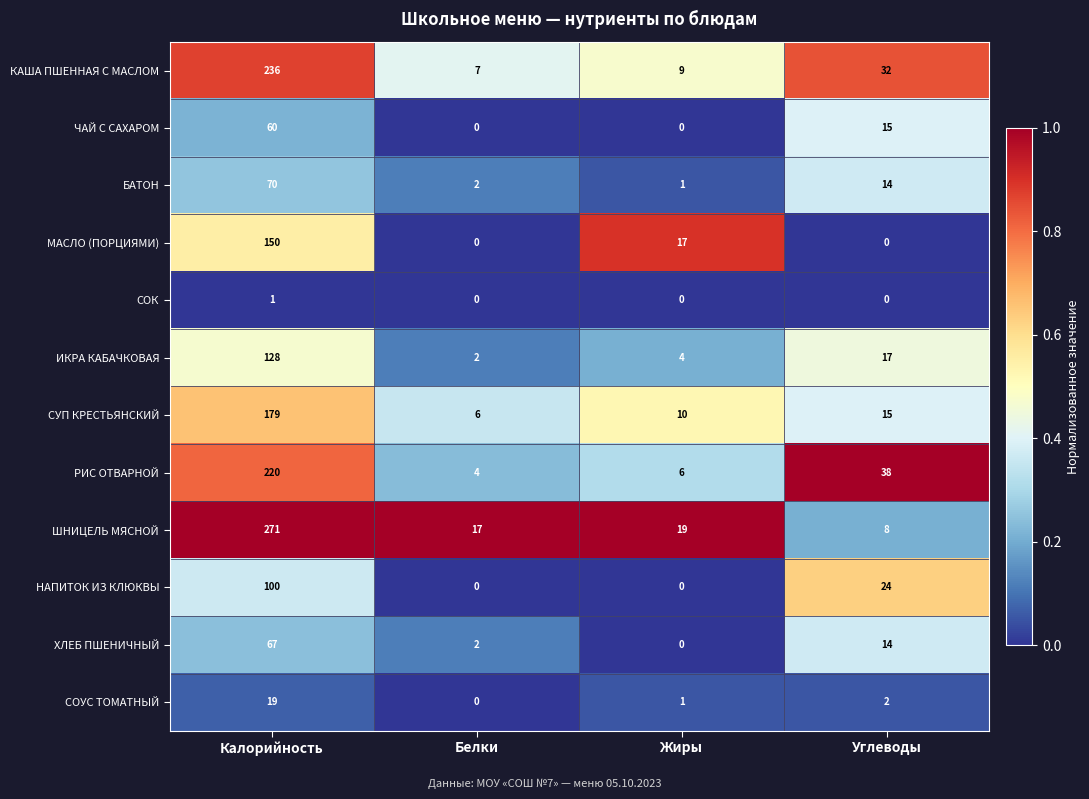

Where does the РИС ОТВАРНОЙ series first go above 38?

Калорийность